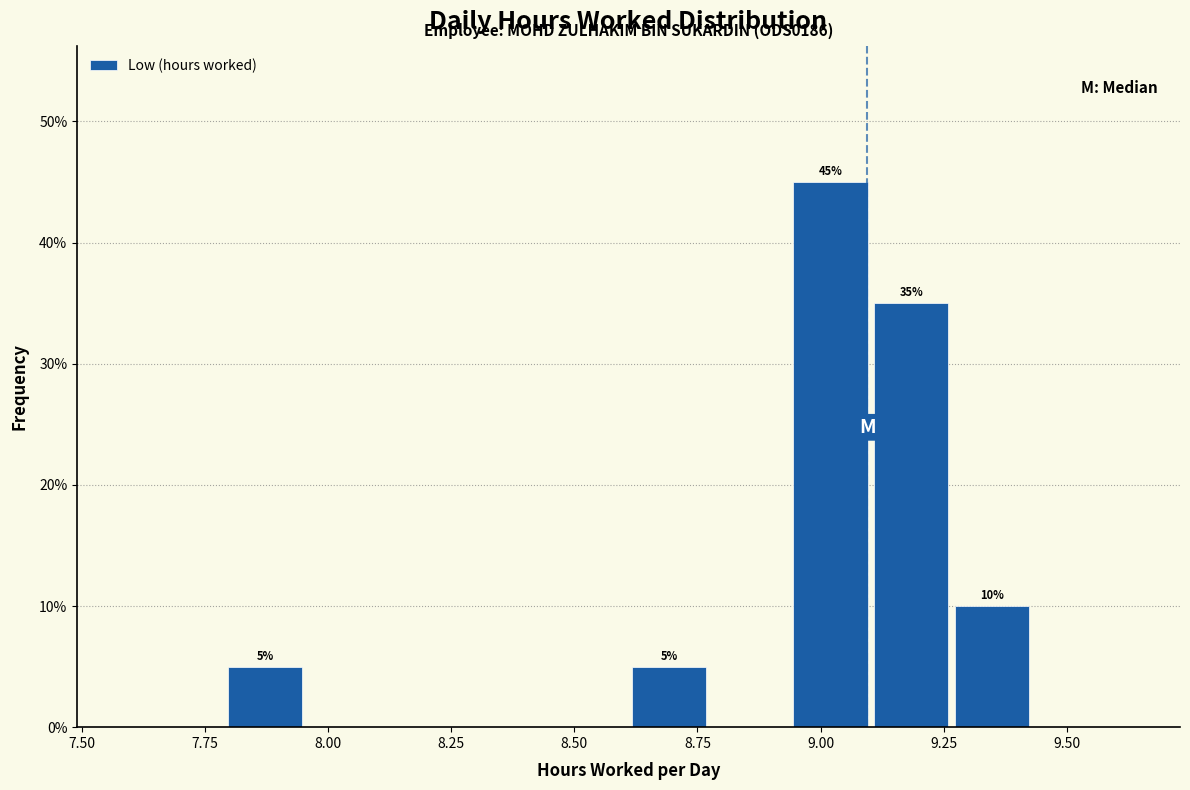

Read against the x-axis, roughly where is the centre of the tallest bar?

9.00